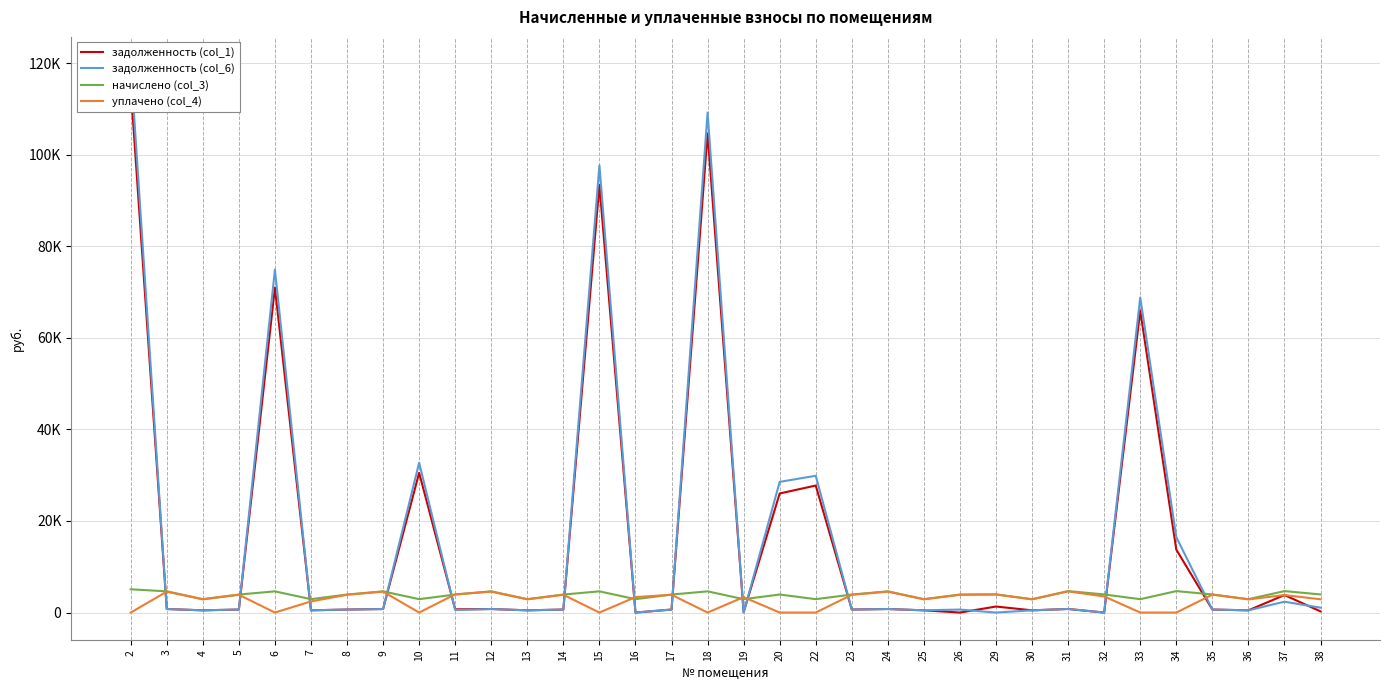

Between 23 and 24, which series saw the biggest shift?

начислено (col_3)